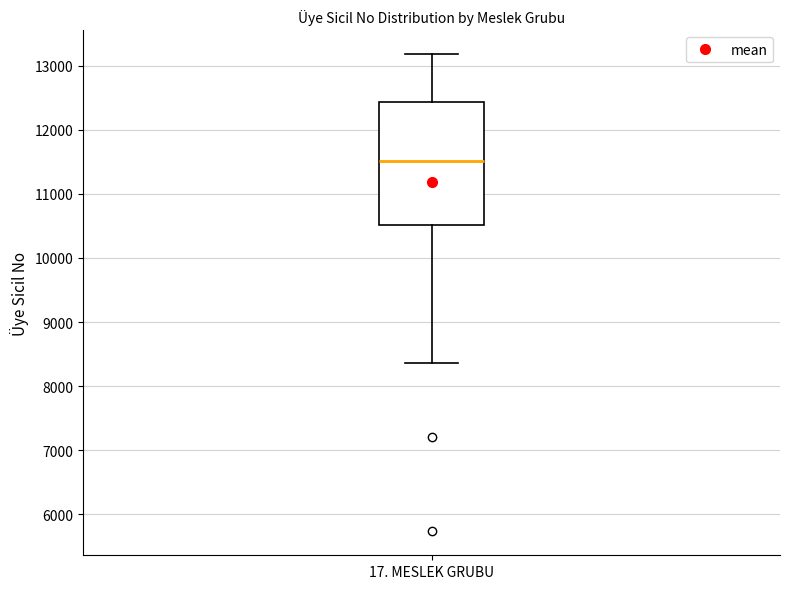

Transcribe this box plot: give where the median line is, the range the box spans, and where the two whiskers end, as read against the y-axis. The values are not printed on the chart, so give them approximately, as read against the axis.

median 11500, box 10500 to 12400, whiskers 8400 to 13200